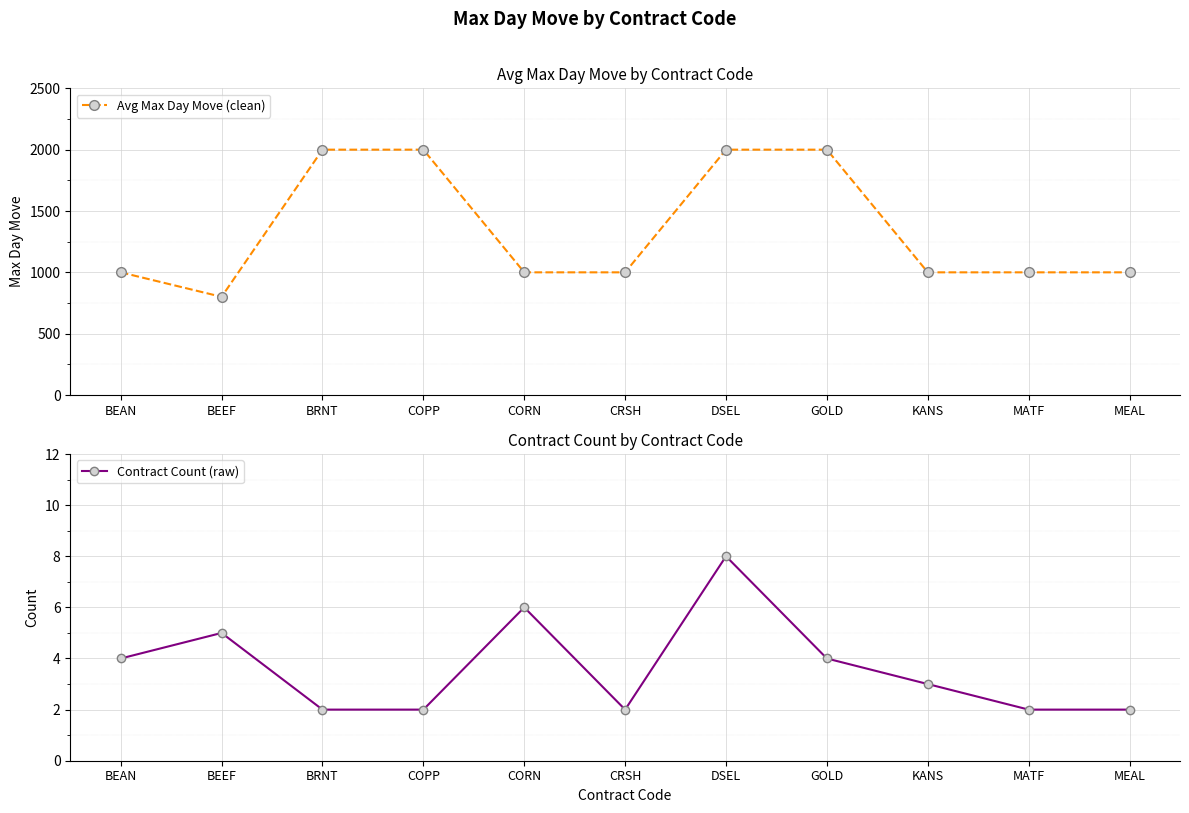

What position from the right is DSEL?

5